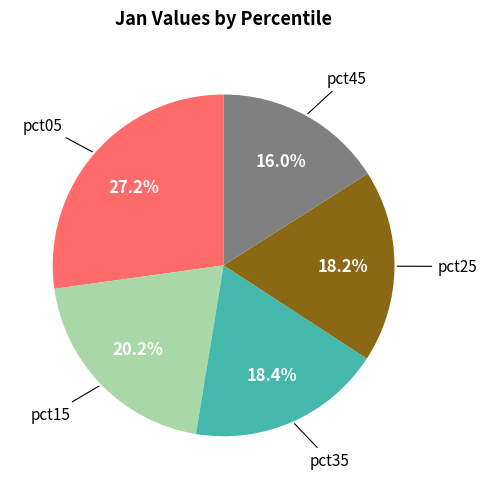

Does any single category account for the majority?

No